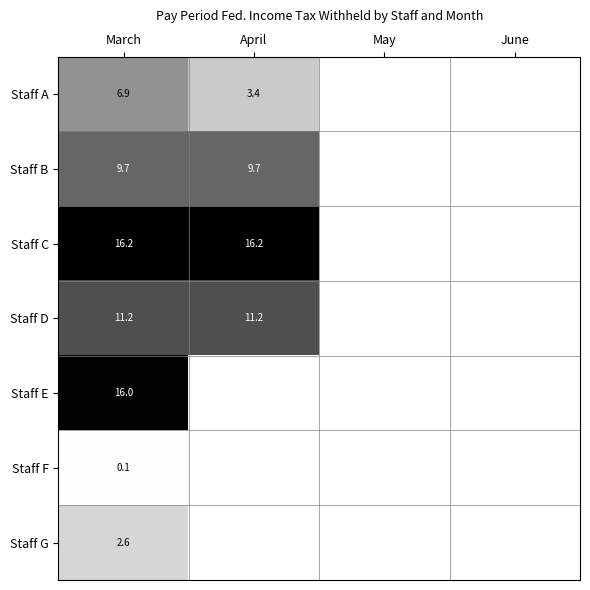

The Staff D series shows 3.5 at April. True or false?

False